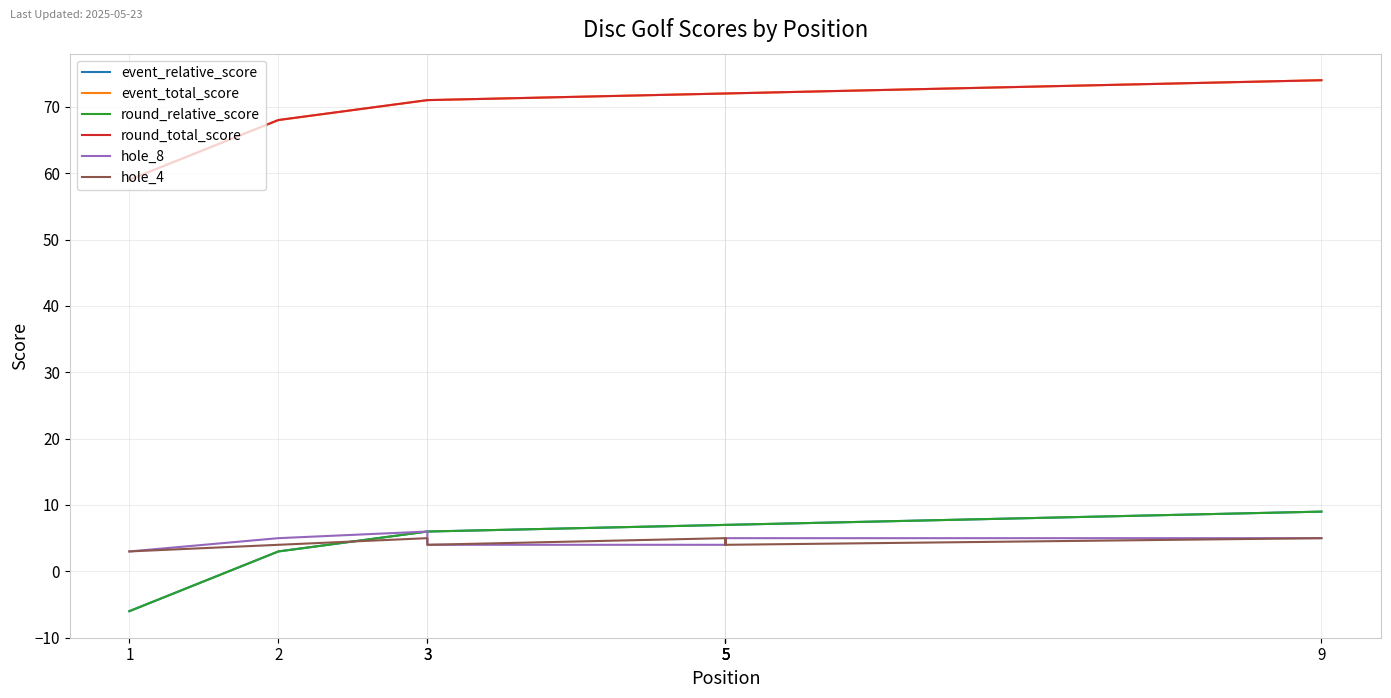

Which has a higher value, 9 or 5?

9